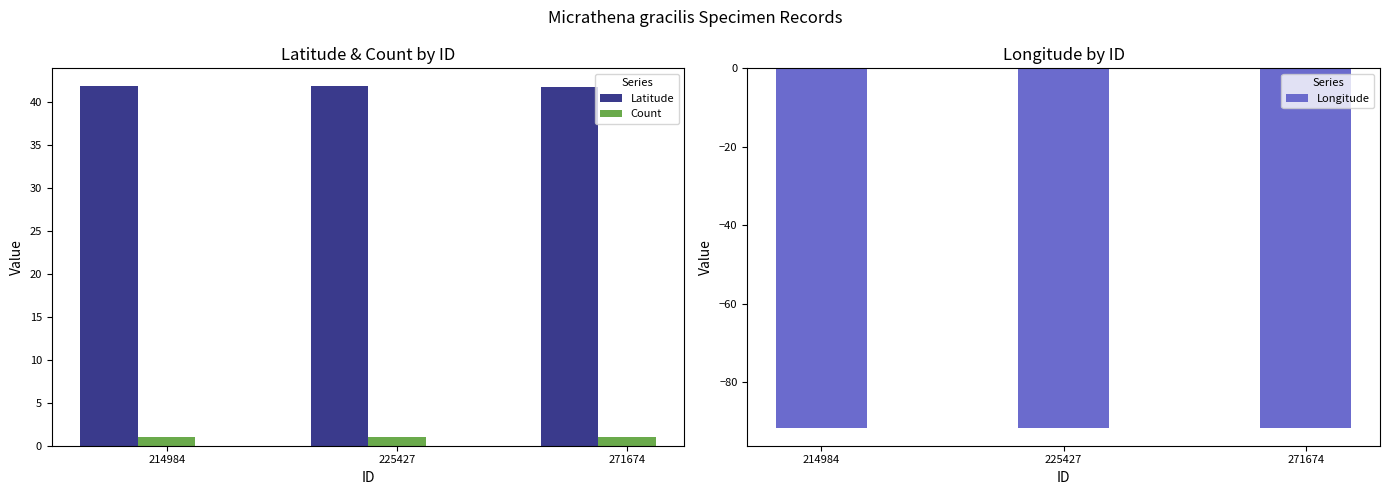

The value of Longitude at 271674 is -91.6. True or false?

True